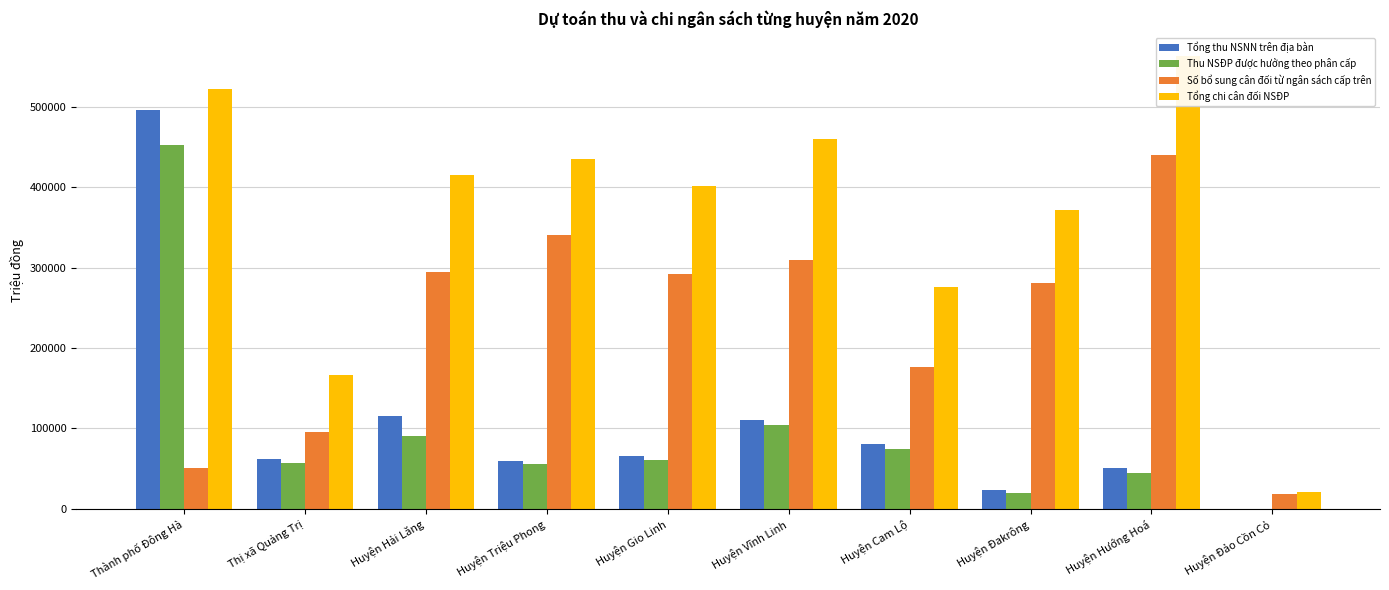

What is the spread (max minus min) of values at Huyện Vĩnh Linh?

355916.0